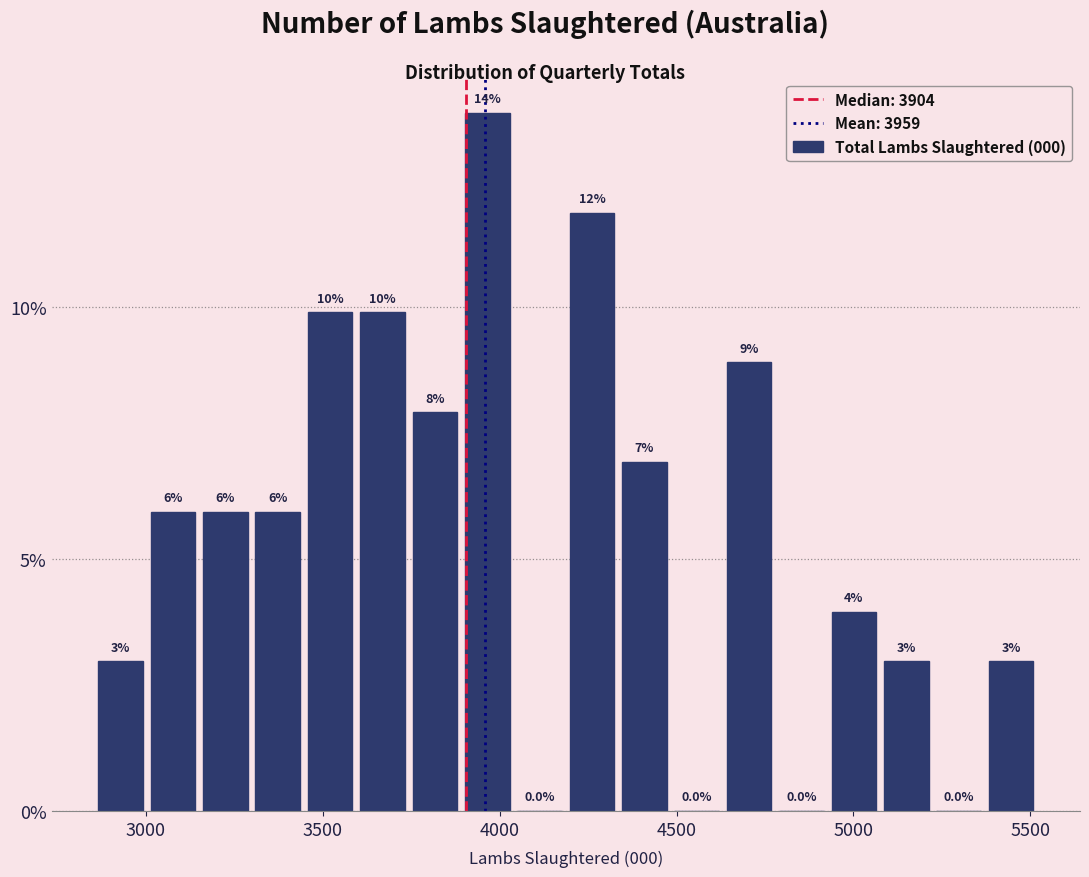

Read against the x-axis, roughly where is the centre of the tallest bar?

3950